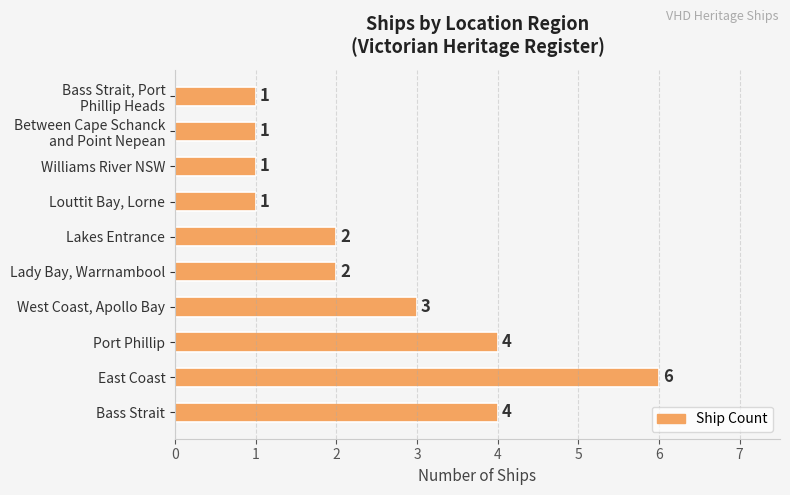

The chart shows a value of 2 at Lady Bay, Warrnambool. True or false?

True